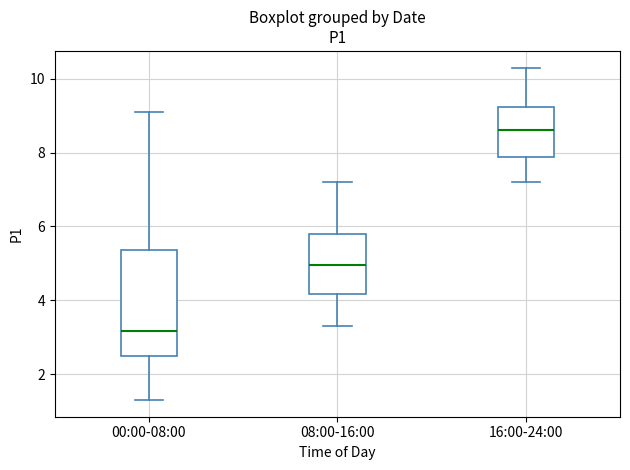

Which box's median line is the highest?

16:00-24:00